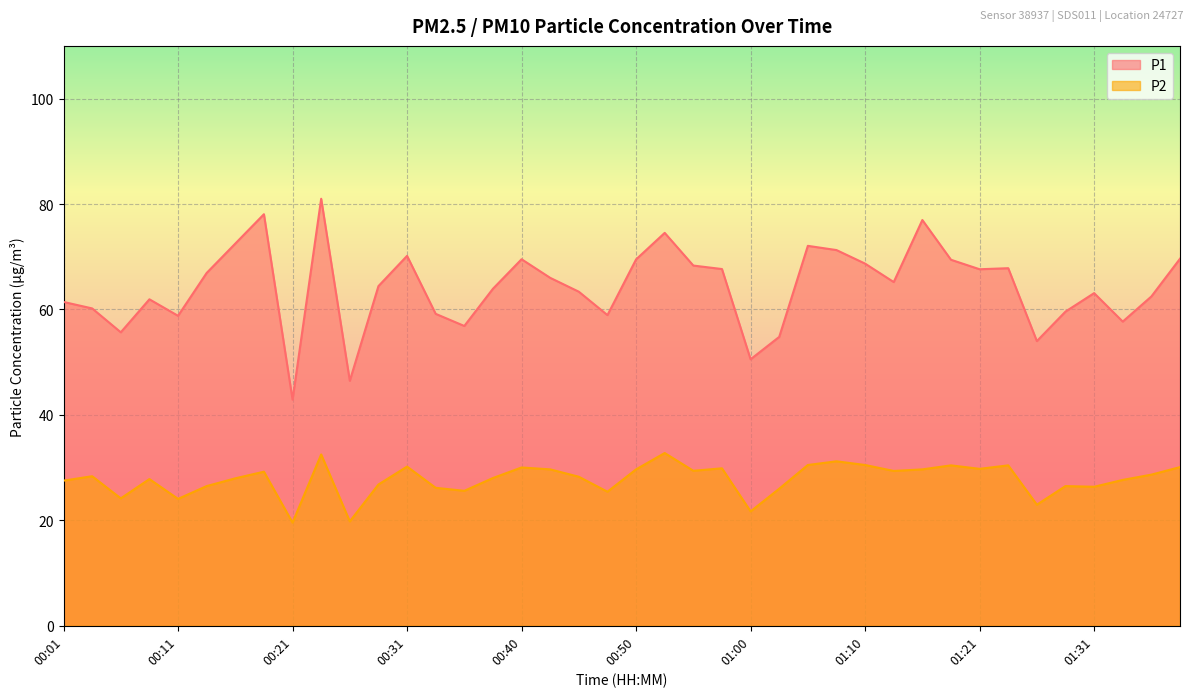

Rank the series by their average value, from highest to lowest.

P1, P2